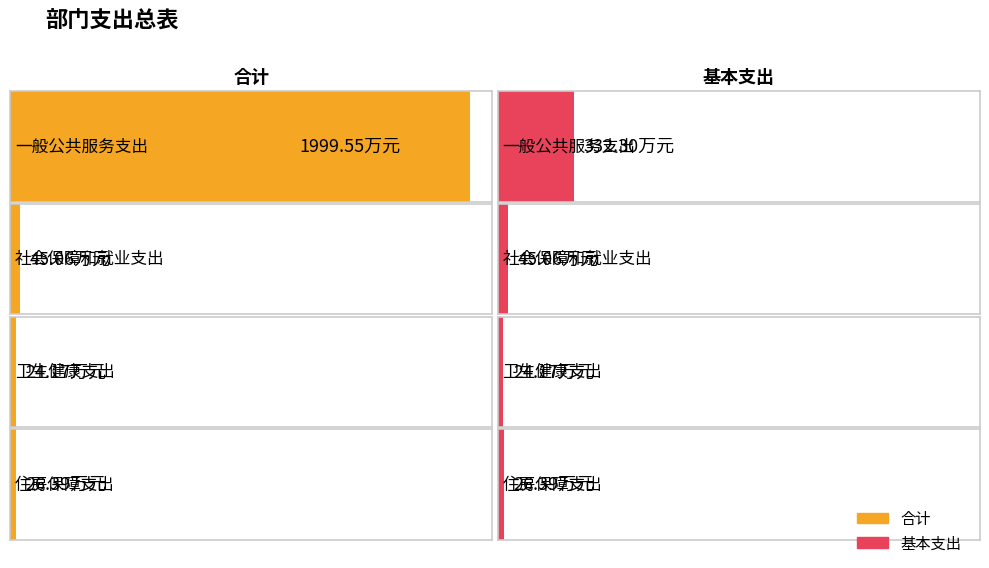

Count the number of categories in the chart.

4